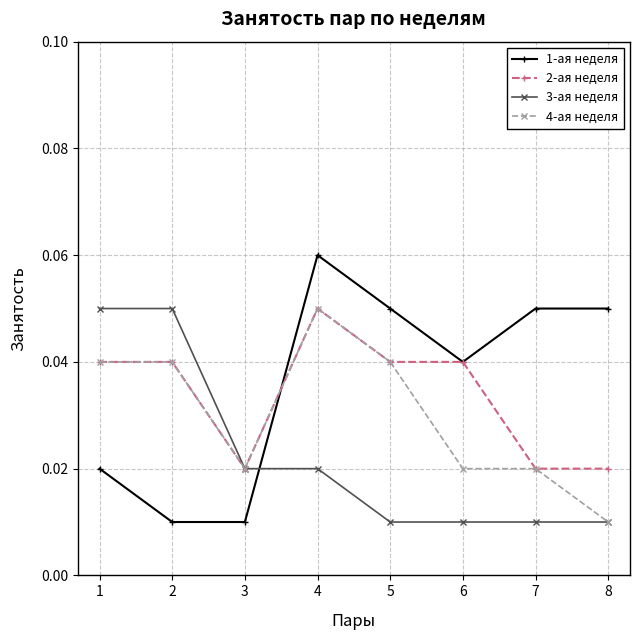

Rank the series by their average value, from highest to lowest.

1-ая неделя, 2-ая неделя, 4-ая неделя, 3-ая неделя